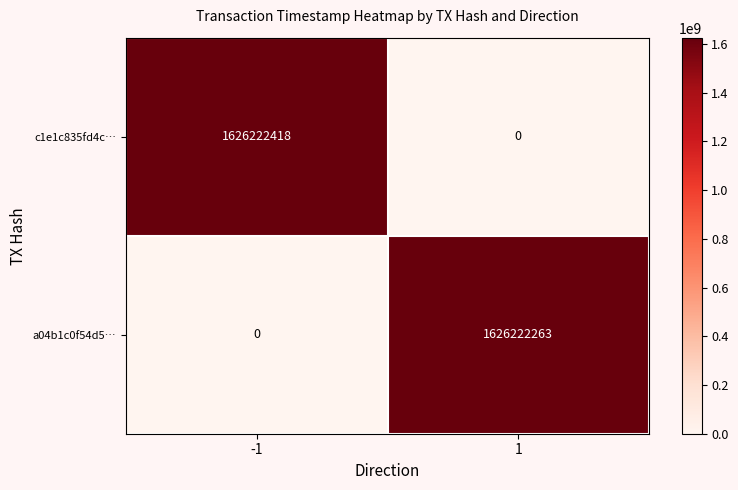

List the series in order of their peak value, highest first.

c1e1c835fd4c…, a04b1c0f54d5…